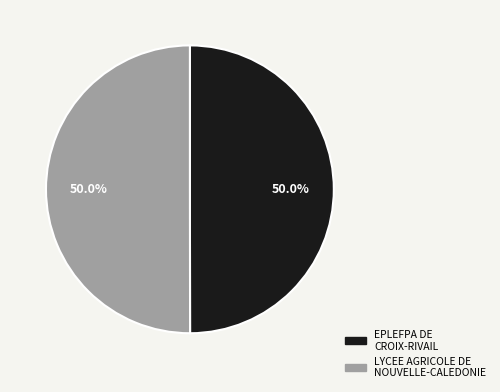

What is the ratio of the value at LYCEE AGRICOLE DE NOUVELLE-CALEDONIE to the value at EPLEFPA DE CROIX-RIVAIL?

1.0